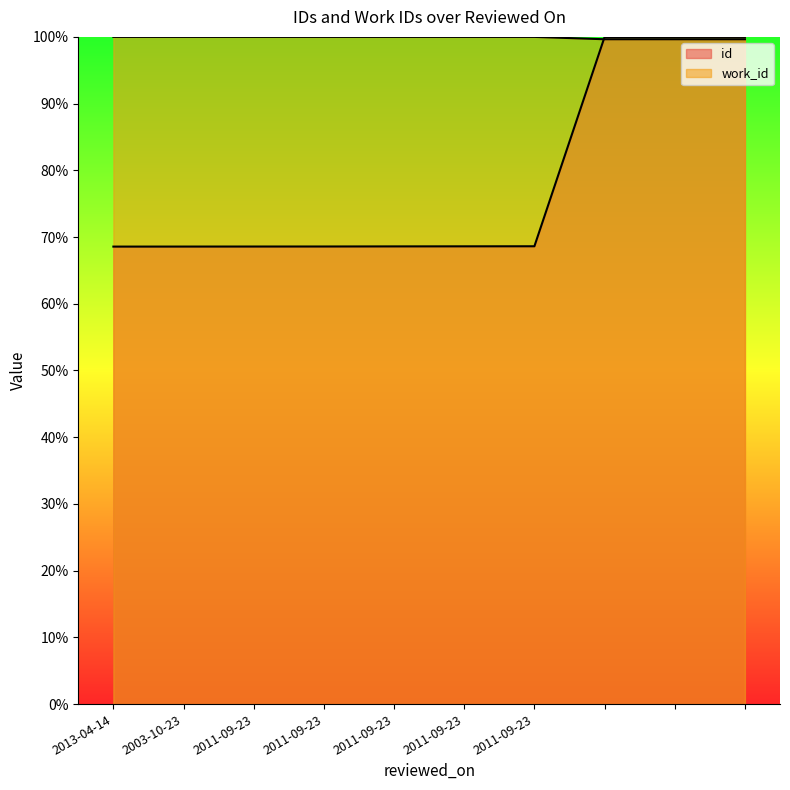

True or false: id has more than 0 points higher than both neighbors.

False